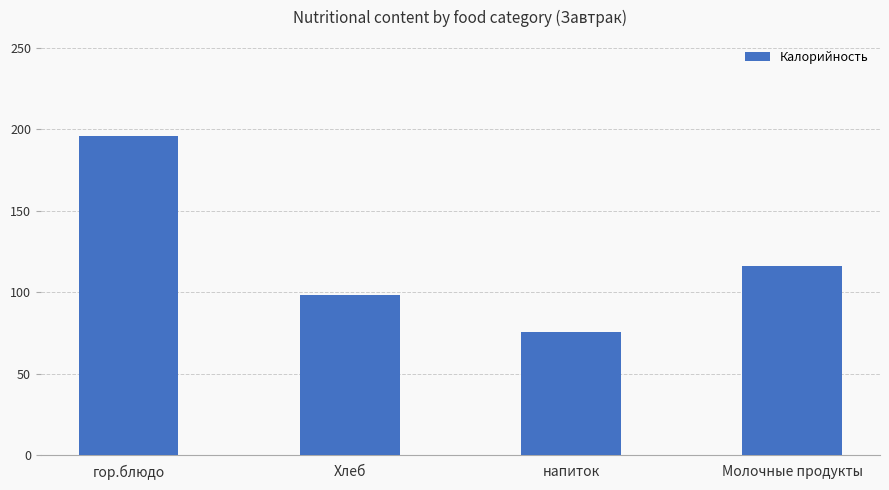

Which category has the highest value across all series?

гор.блюдо